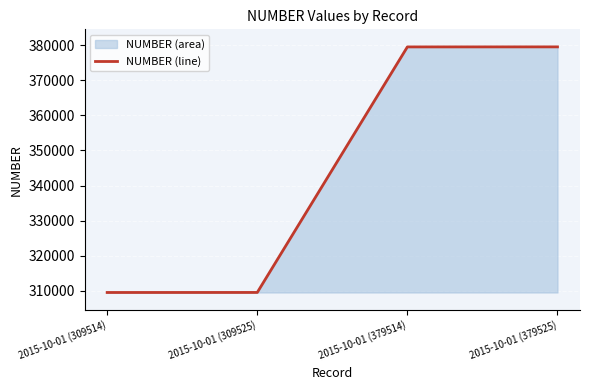

Count the number of values greater than 379514.

1